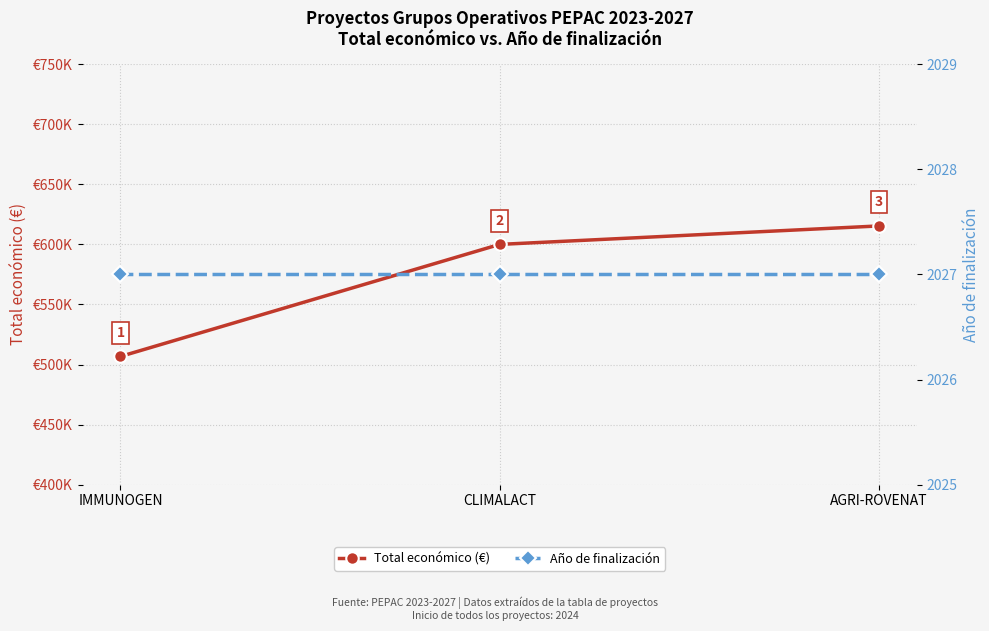

List the series in order of their peak value, lowest first.

Año de finalización, Total económico (€)